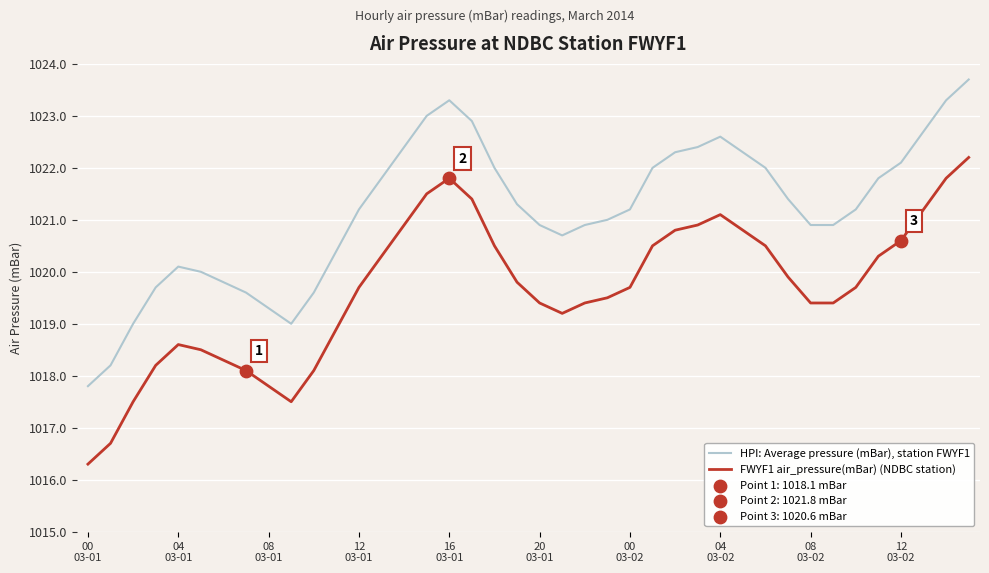

What is the lowest value of the FWYF1 air_pressure(mBar) (NDBC station) series?

1016.3